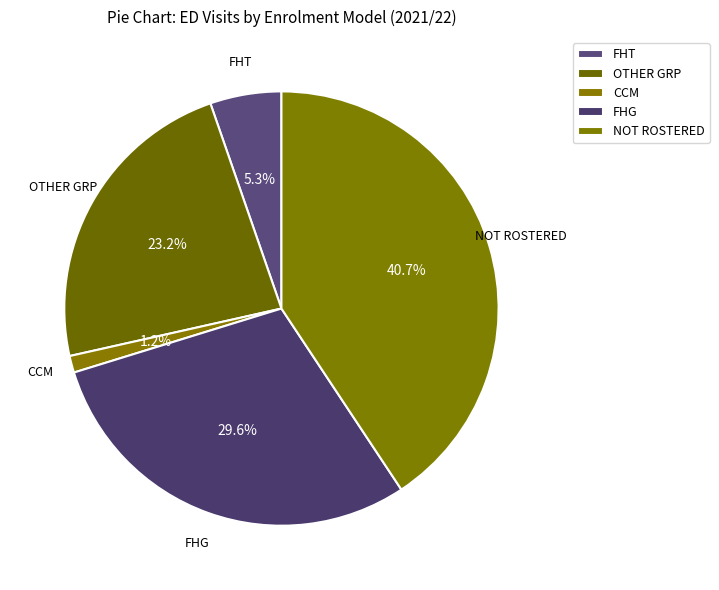

The FHT slice represents 5% of the pie. True or false?

True